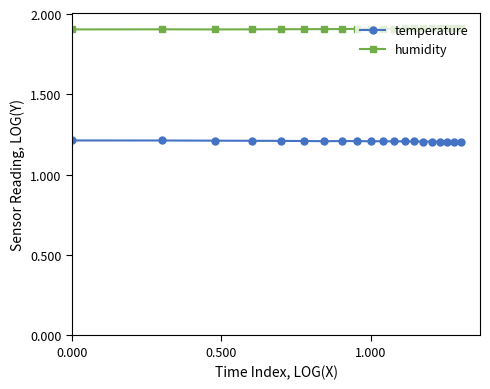

True or false: temperature and humidity intersect in this chart.

False